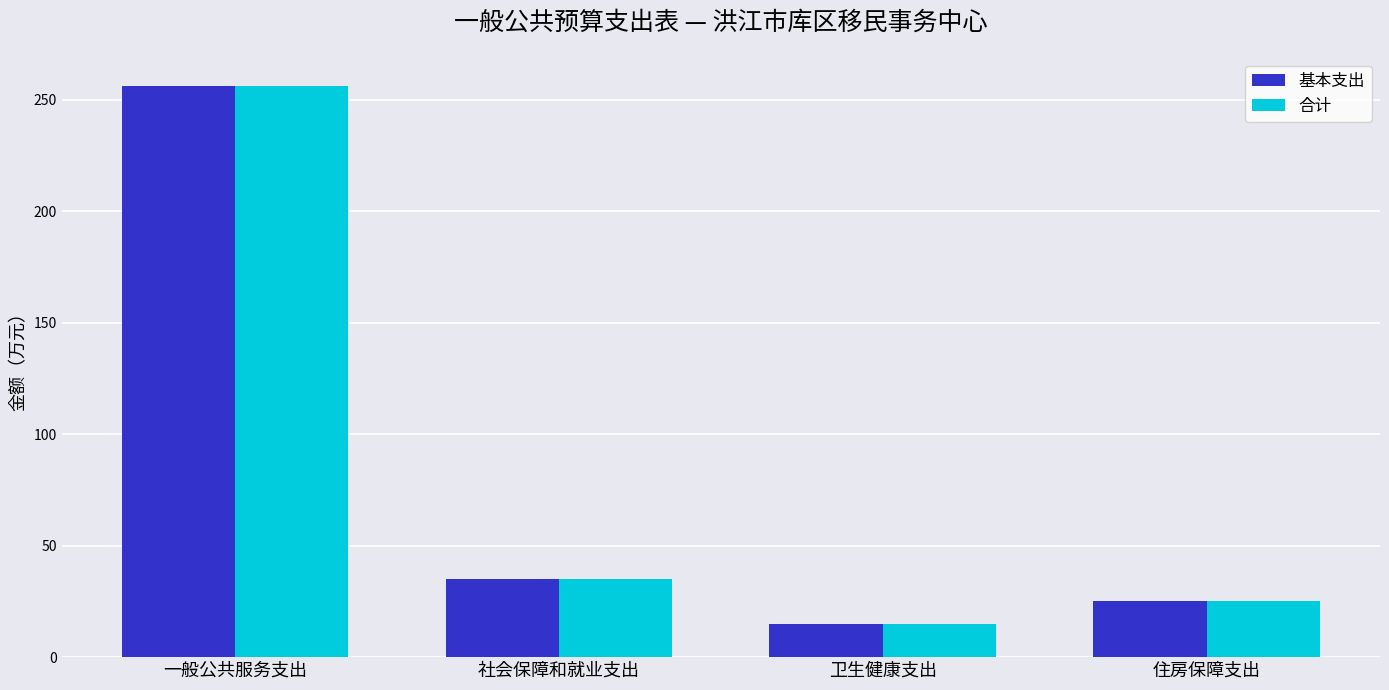

How many values in the 合计 series are below 35?

2